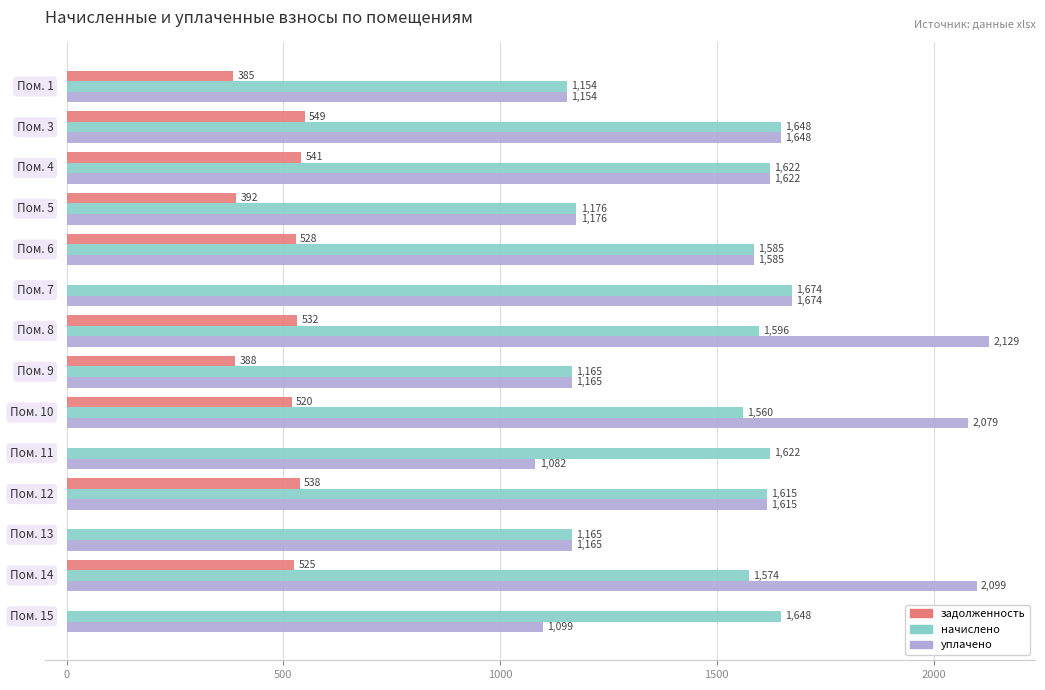

Which series has the largest total across all categories?

уплачено